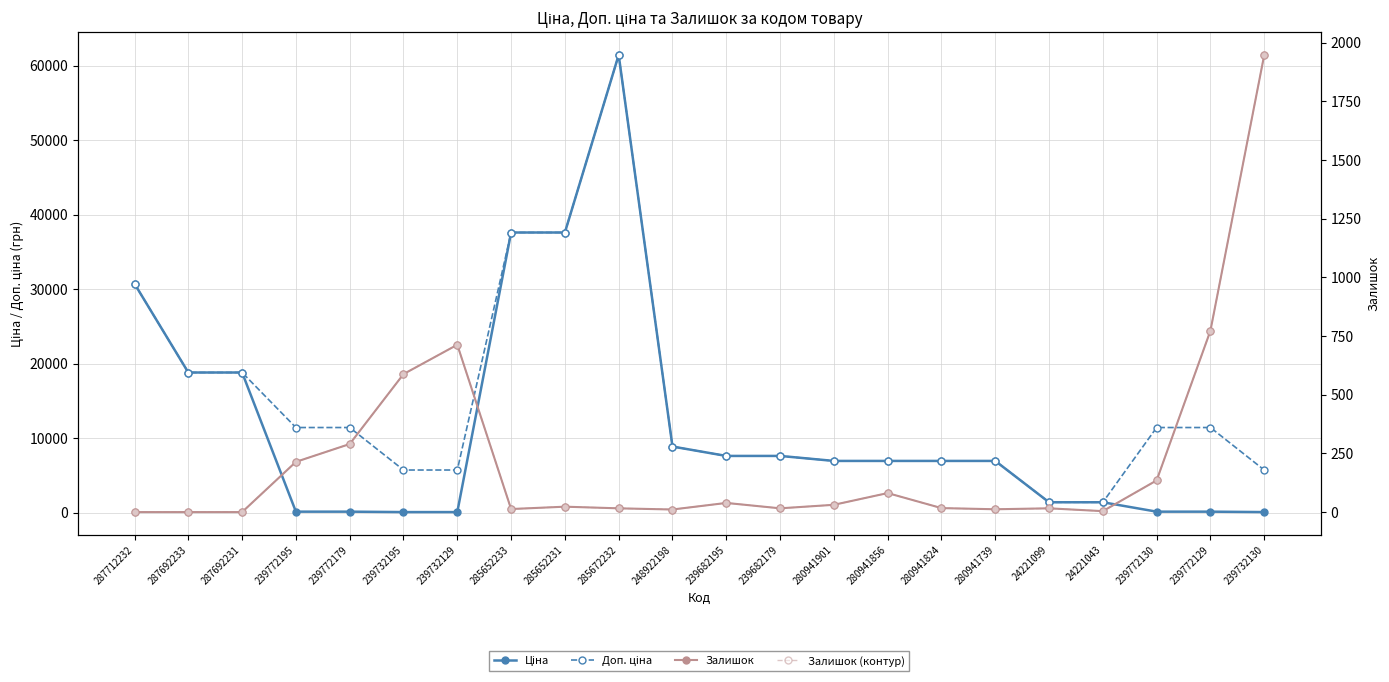

At which category does the chart reach its minimum across all series?

287712232